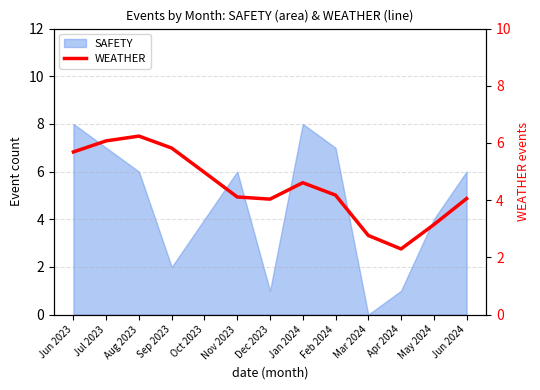

What is the difference between the second highest and minimum values?

3.8